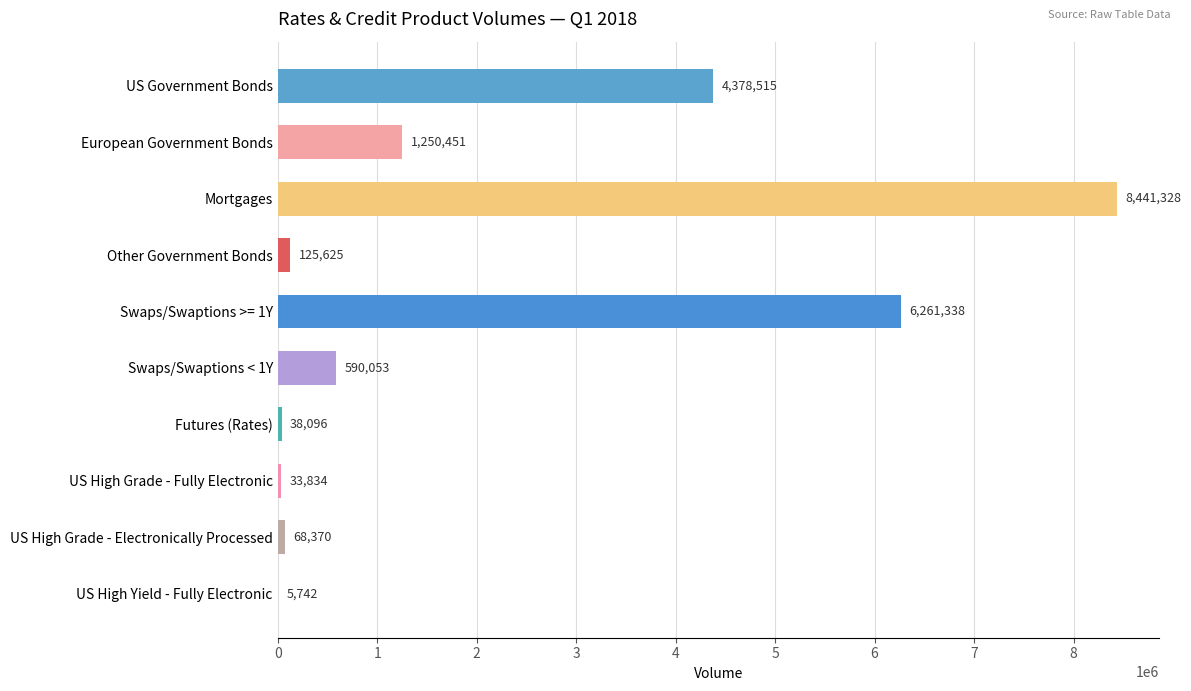

The chart shows a value of 1971877 at Mortgages. True or false?

False